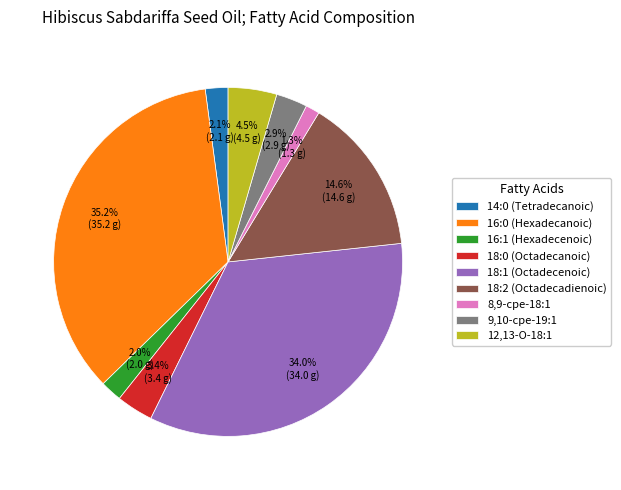

Is 18:0 (Octadecanoic) the majority of the pie?

No